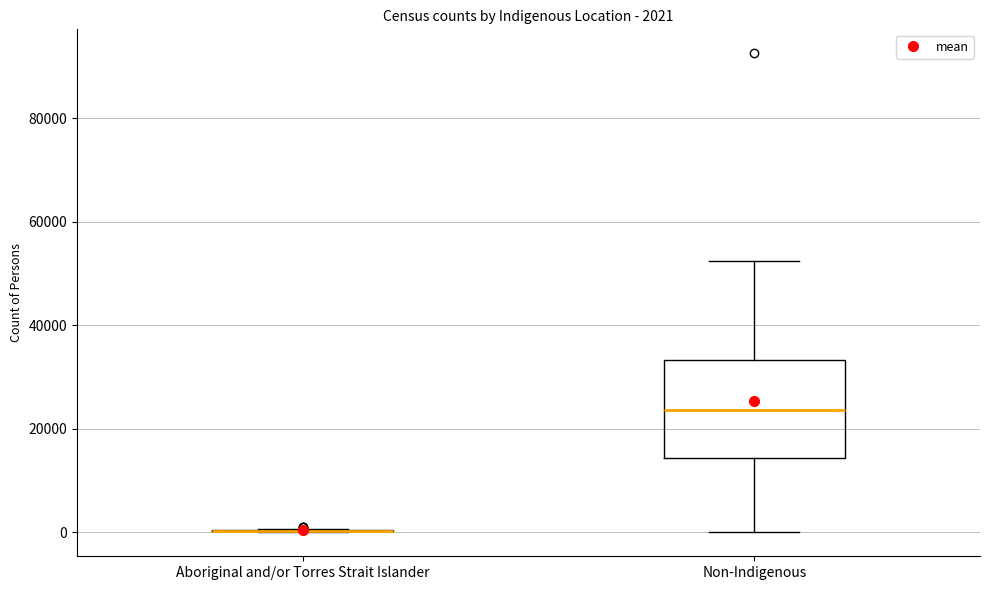

Which box is the tallest, from its lower edge to its upper edge?

Non-Indigenous